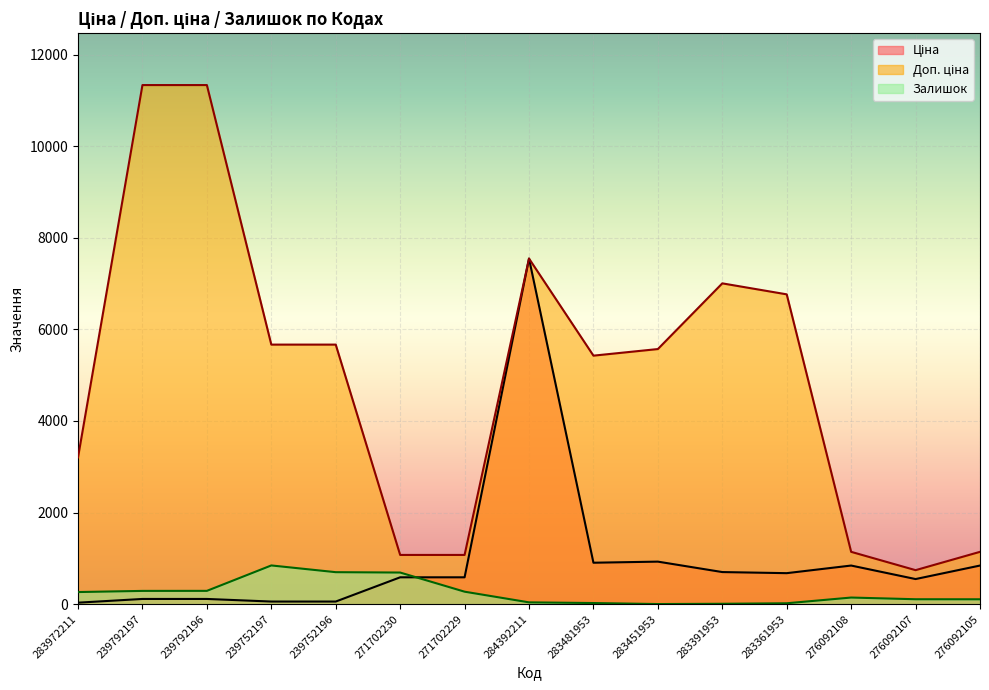

Where is the first local minimum for Доп. ціна?

283481953